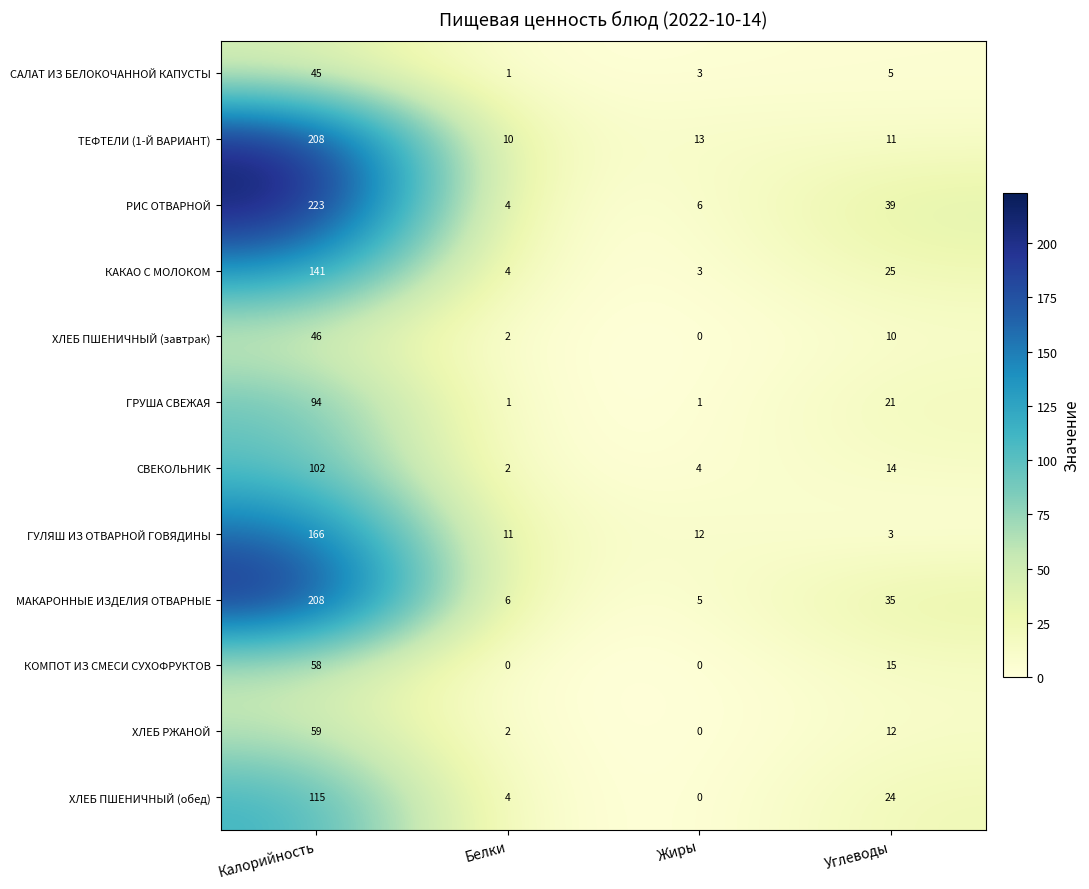

What is the difference between the second highest and minimum values in the СВЕКОЛЬНИК series?

12